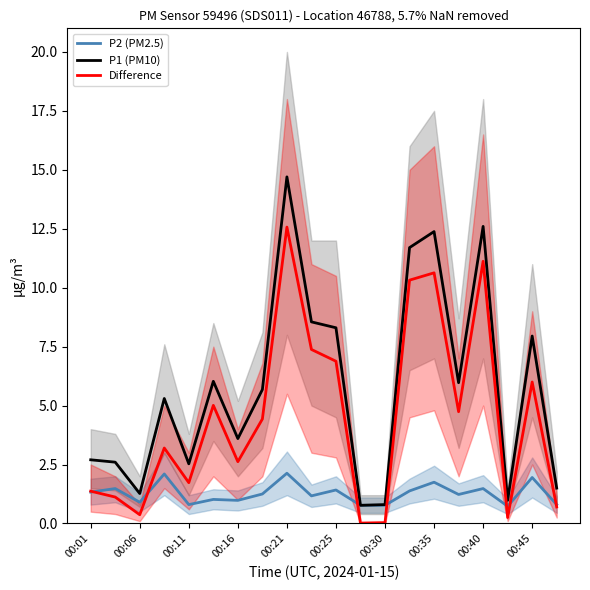

True or false: Difference and P1 (PM10) intersect in this chart.

False